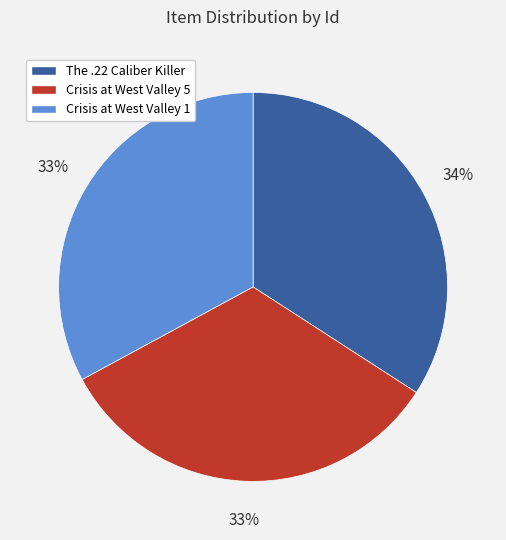

How many segments does this pie chart have?

3